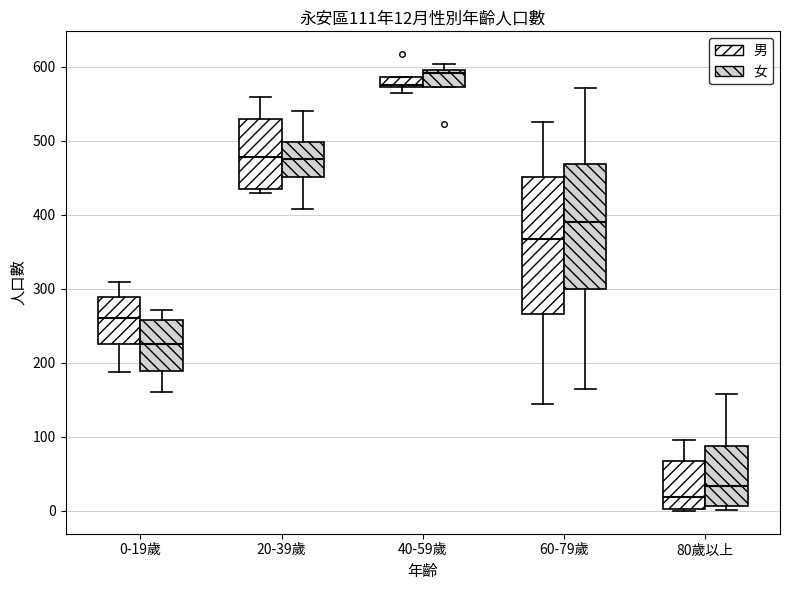

Which box has the highest median line?

40-59歲 (女)